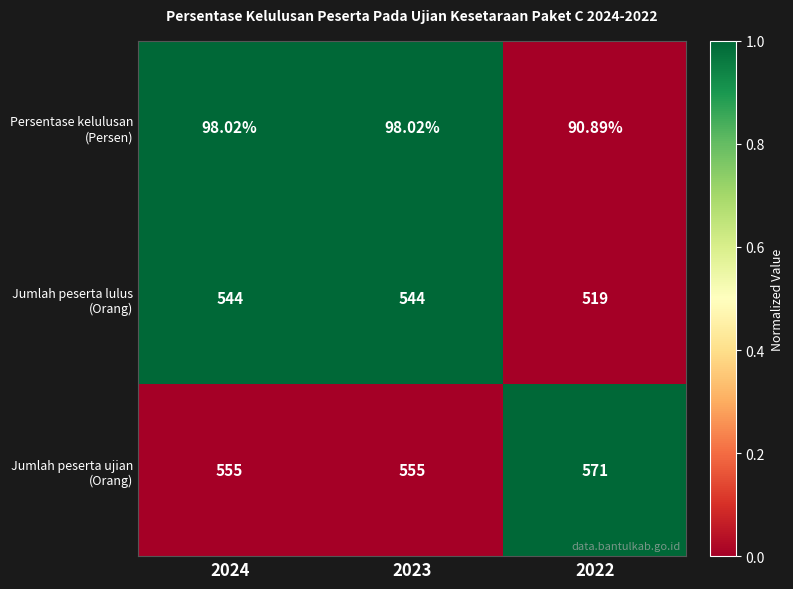

At which category does the chart reach its minimum across all series?

2022